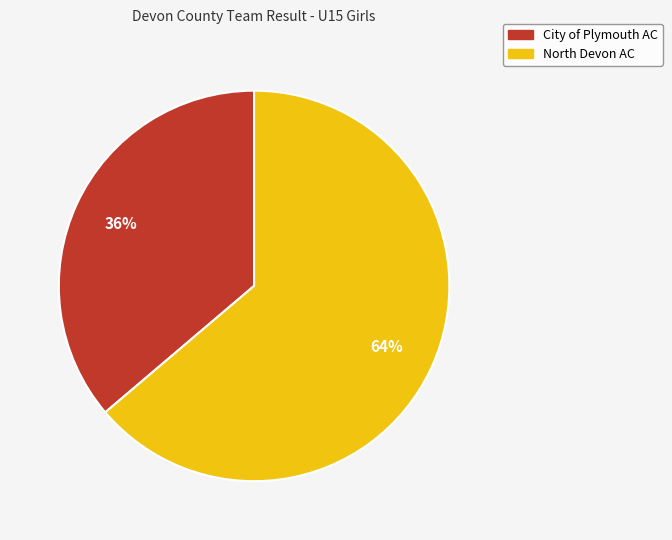

Which has a higher value, North Devon AC or City of Plymouth AC?

North Devon AC